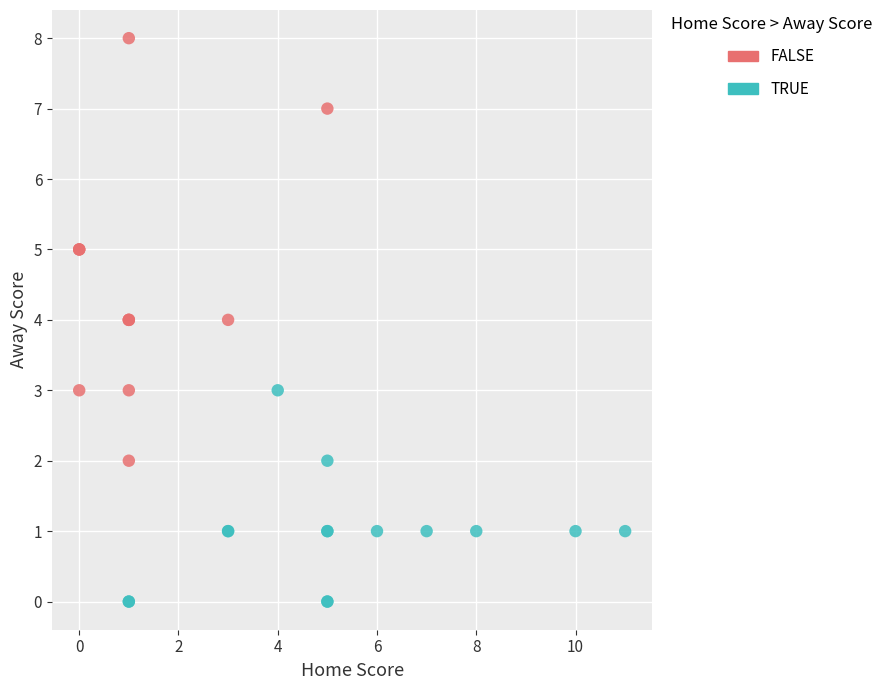

Which series has the widest spread of Y values?

FALSE